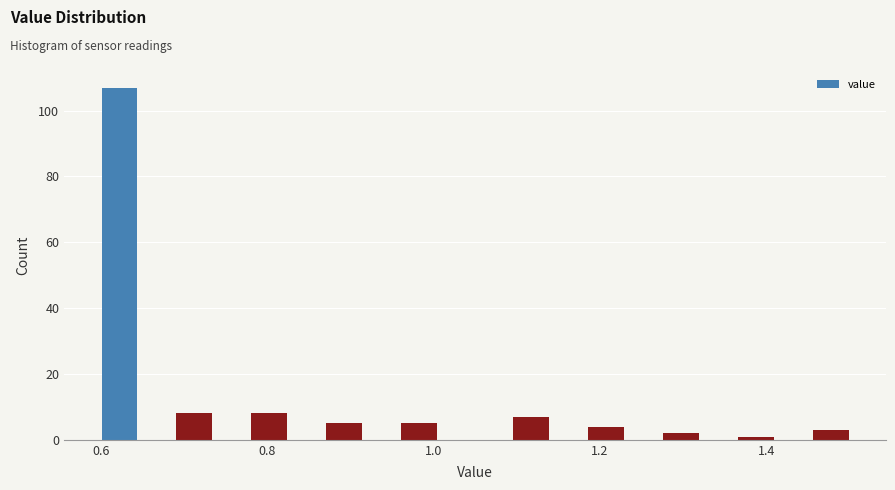

Around what value on the x-axis is the tallest bar? Give the approximate position of its centre, as read against the axis.

0.62